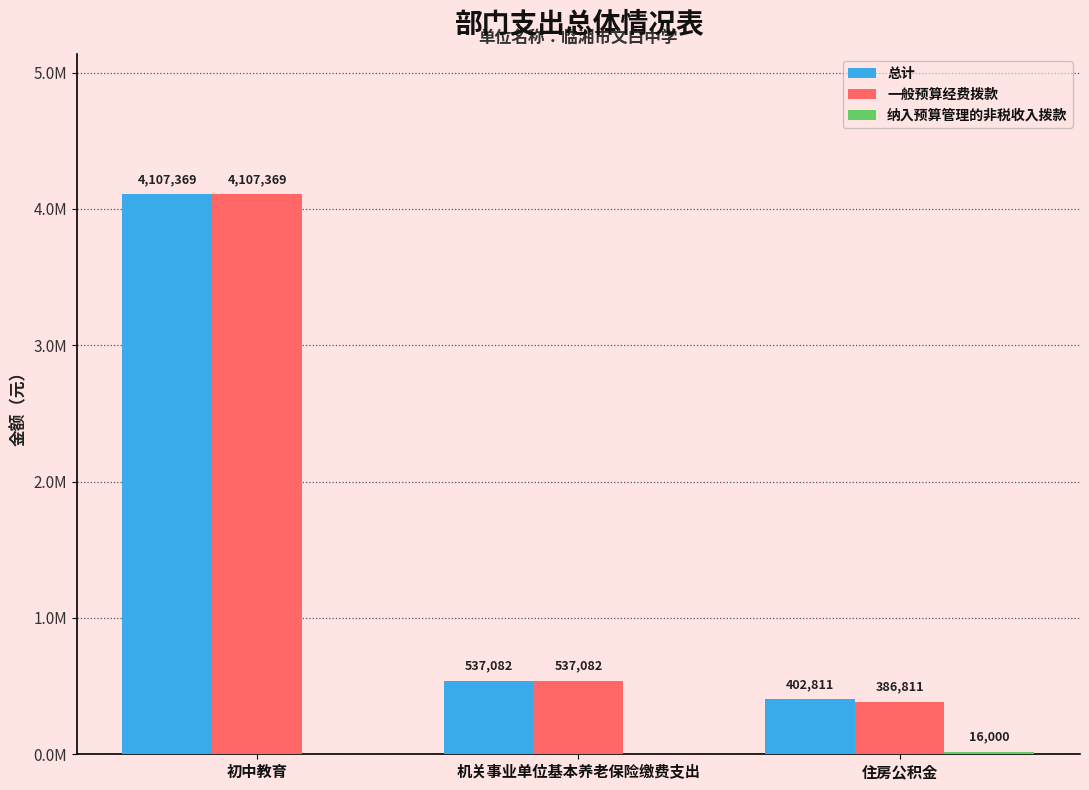

Does the chart contain stacked bars?

No